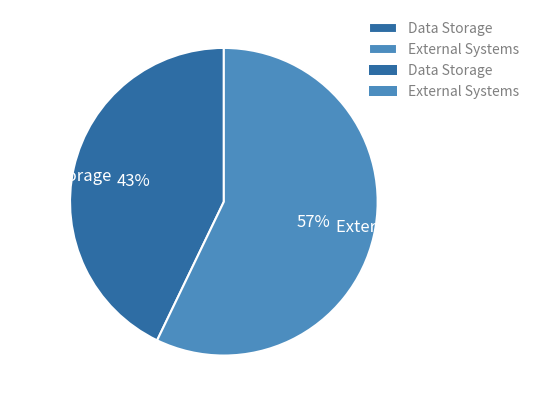

Do Data Storage and External Systems together represent more than half of the pie?

Yes